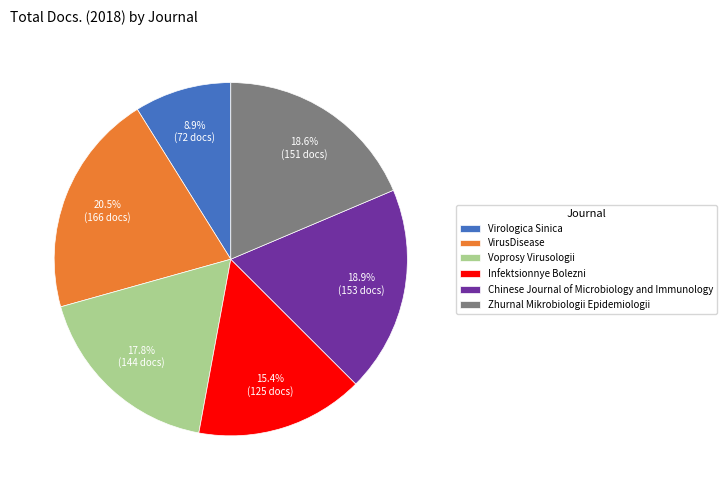

What is the ratio of the value at Virologica Sinica to the value at VirusDisease?

0.4